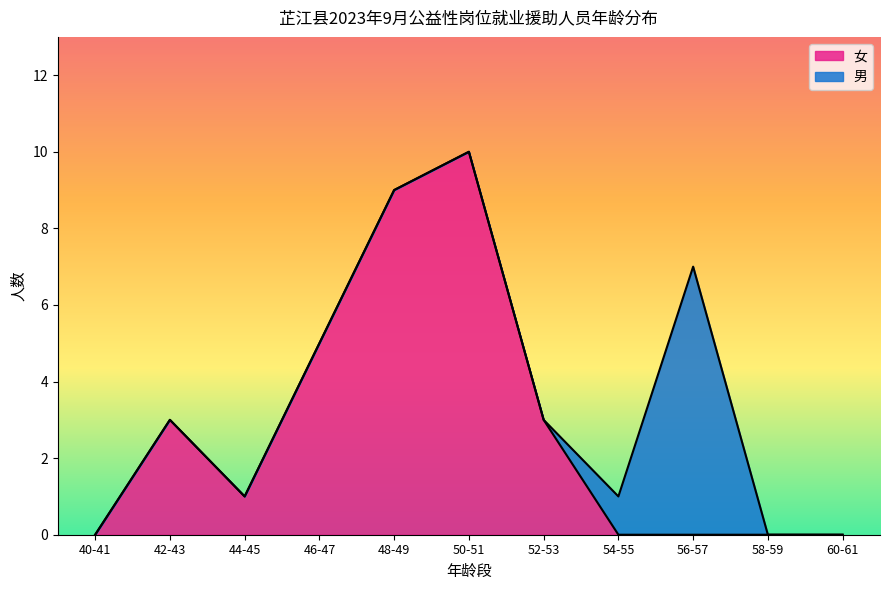

What is the total value across all series at 42-43?

3